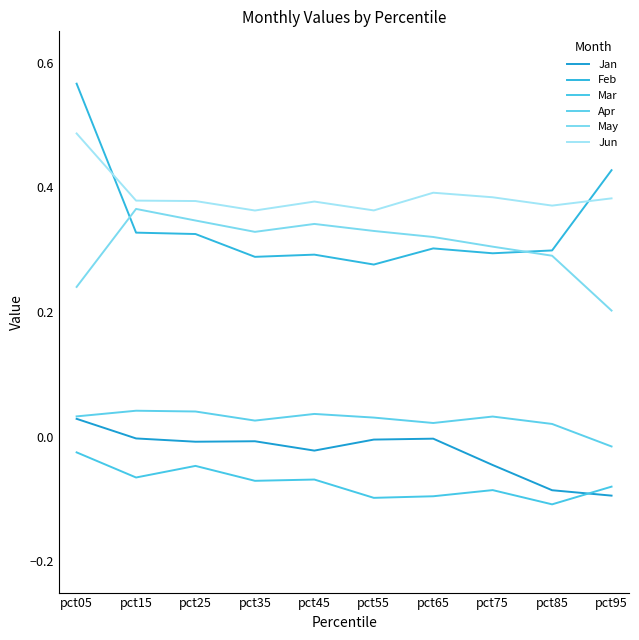

The value of Jan at pct65 is -0.0. True or false?

True